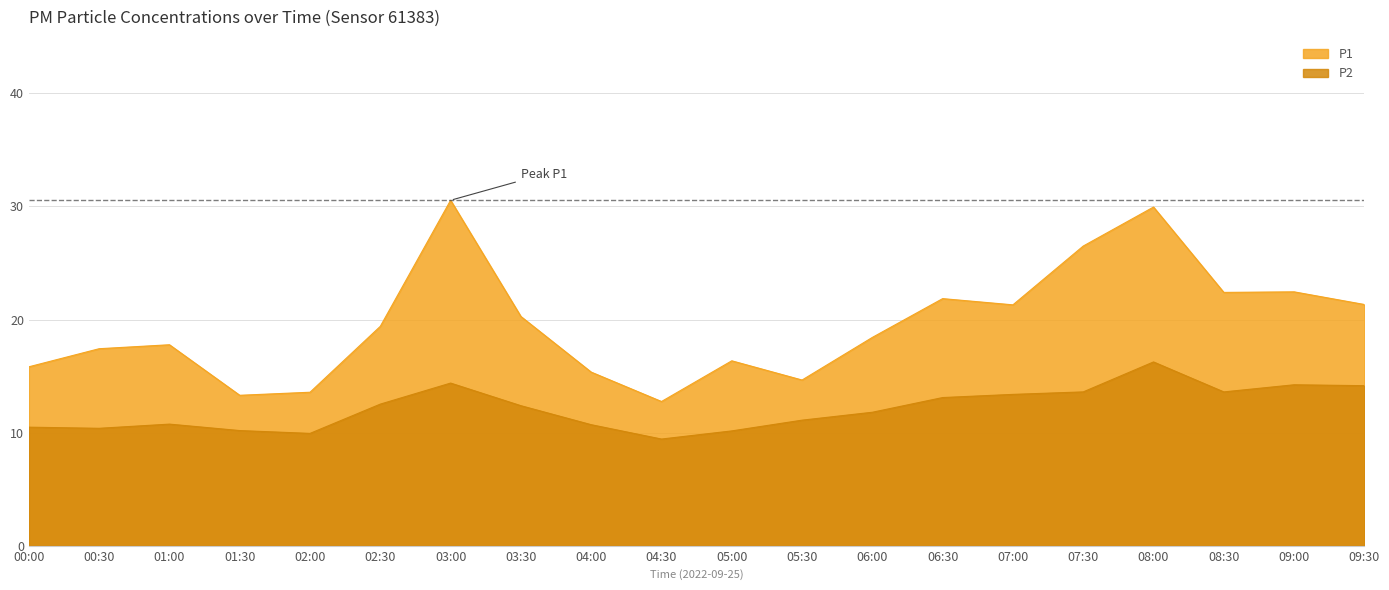

What is the sum of all P1 values?

391.4